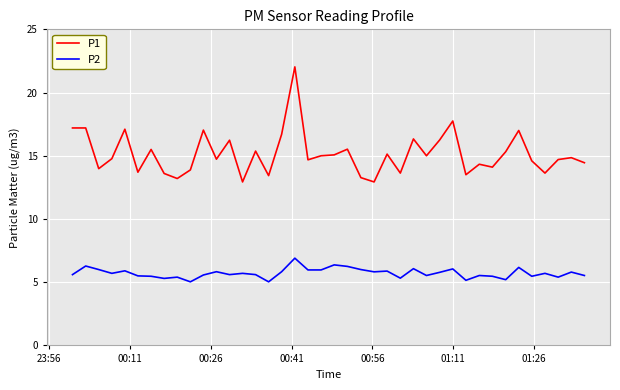

What is the difference between the maximum and second lowest values in the P1 series?

9.1